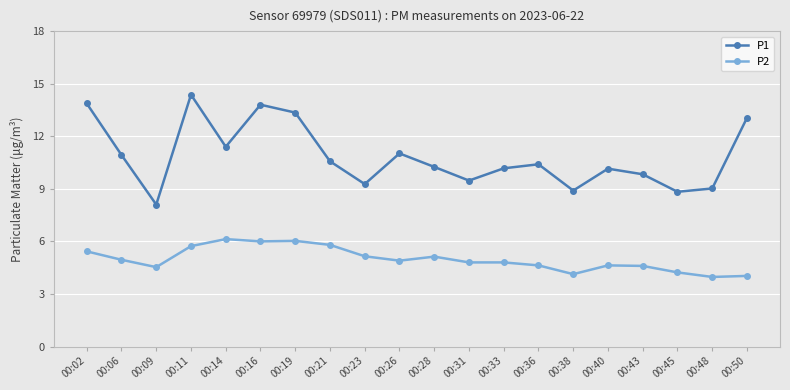

Is the value of P1 at 00:11 greater than the value of P2 at 00:36?

Yes